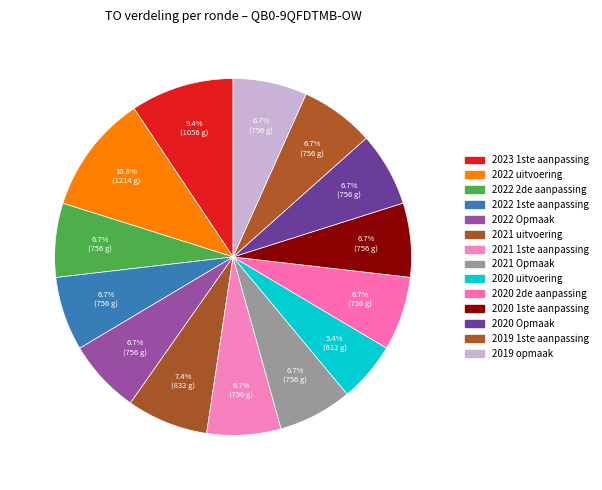

To the nearest percent, what is the combined percentage of 2020 Opmaak and 2022 1ste aanpassing?

13%